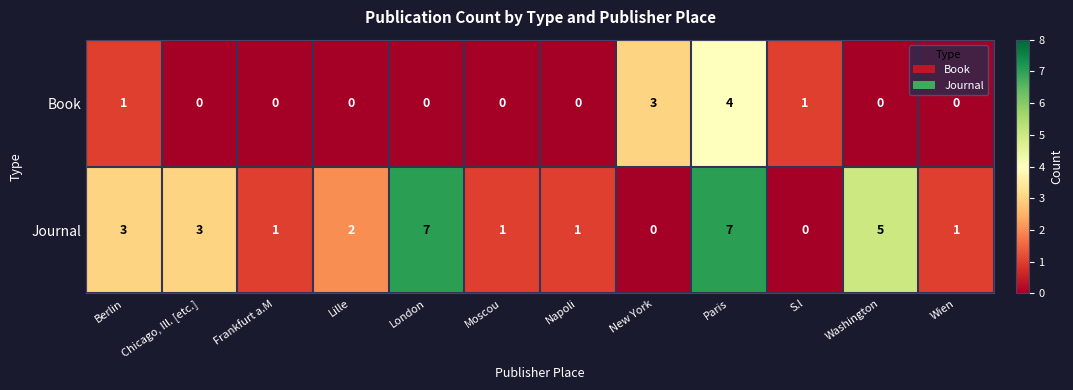

What value does the Book series have at New York?

3